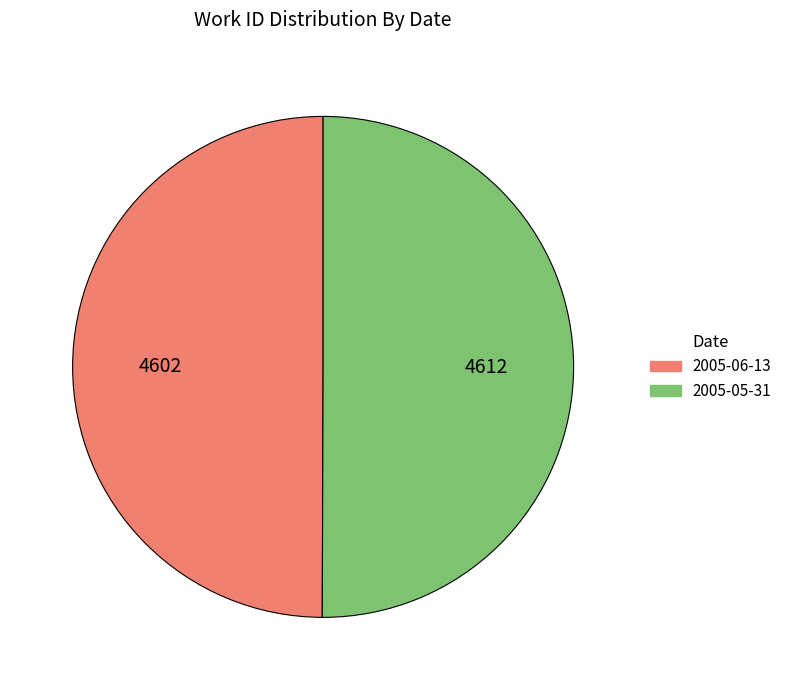

Is the sum of 2005-05-31 and 2005-06-13 greater than half?

Yes